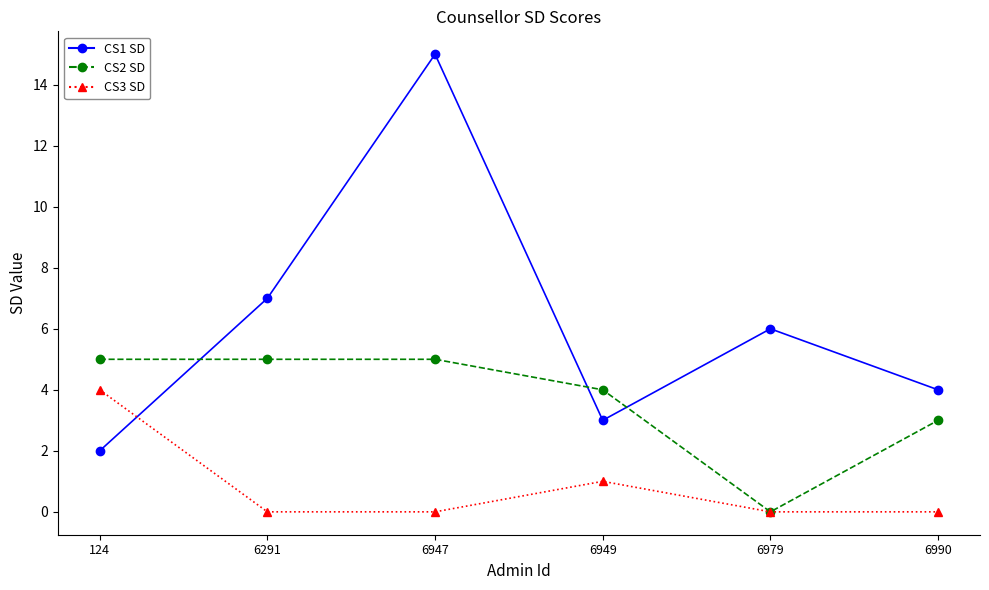

What is the average value of the CS2 SD series?

4